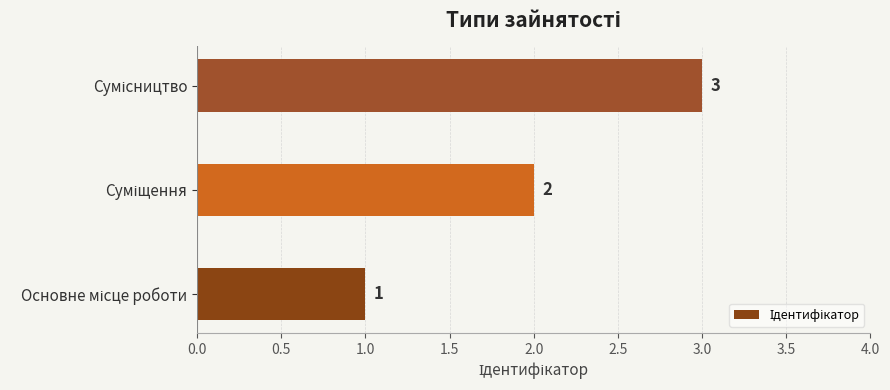

How many data points does each series have?

3